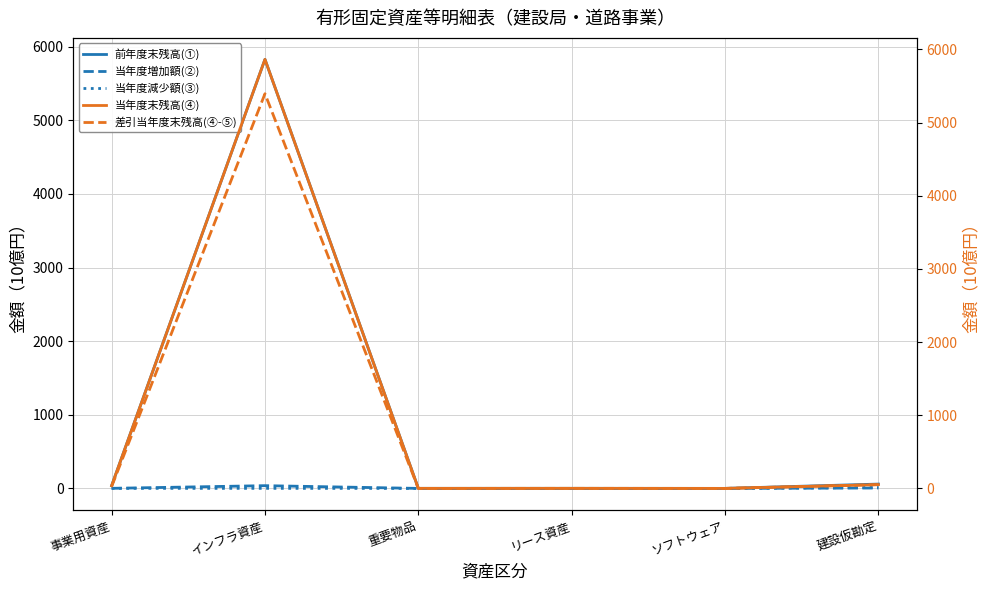

Rank the series at ソフトウェア from highest to lowest value.

前年度末残高(①), 当年度末残高(④), 差引当年度末残高(④-⑤), 当年度増加額(②), 当年度減少額(③)